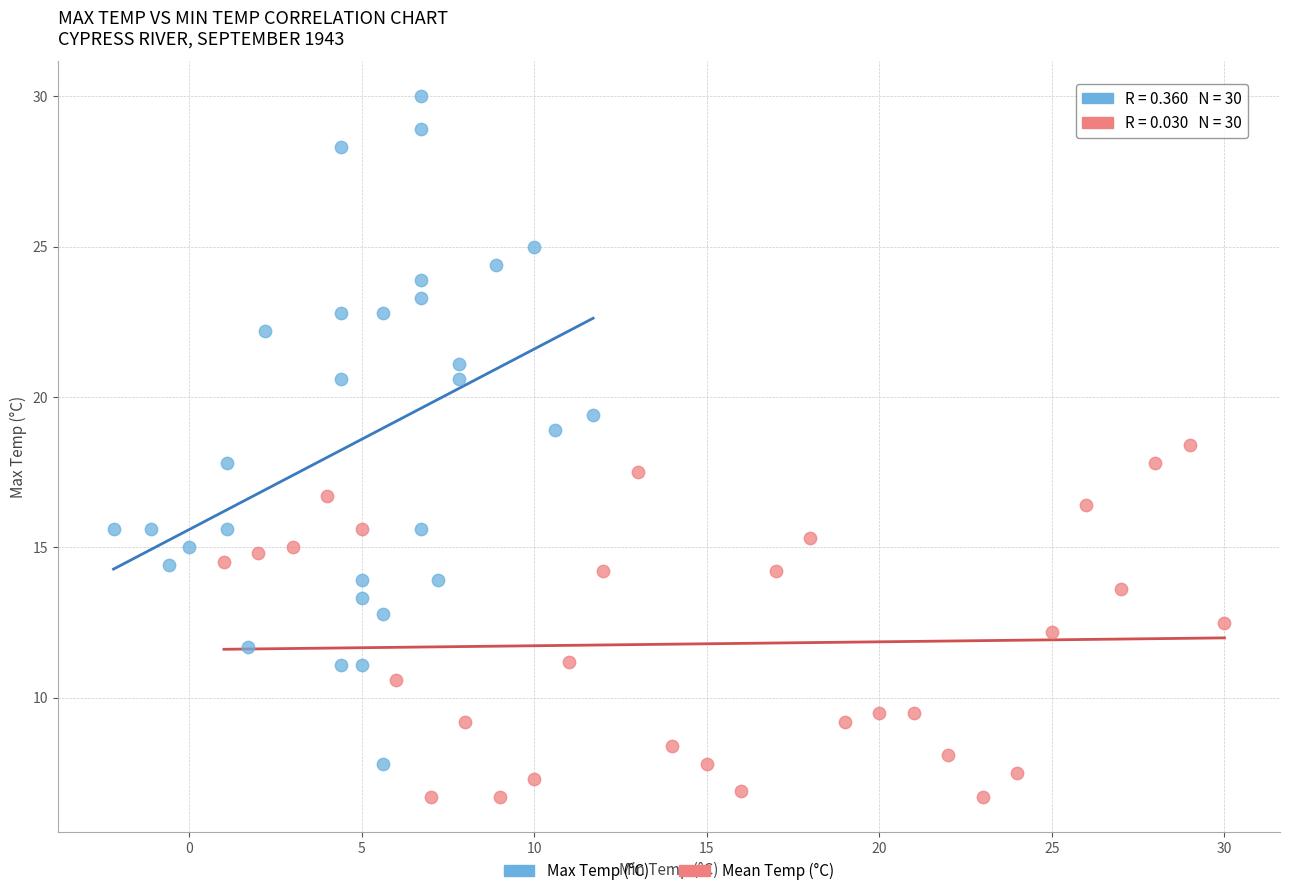

Which series contains the highest Y value?

Max Temp (°C)